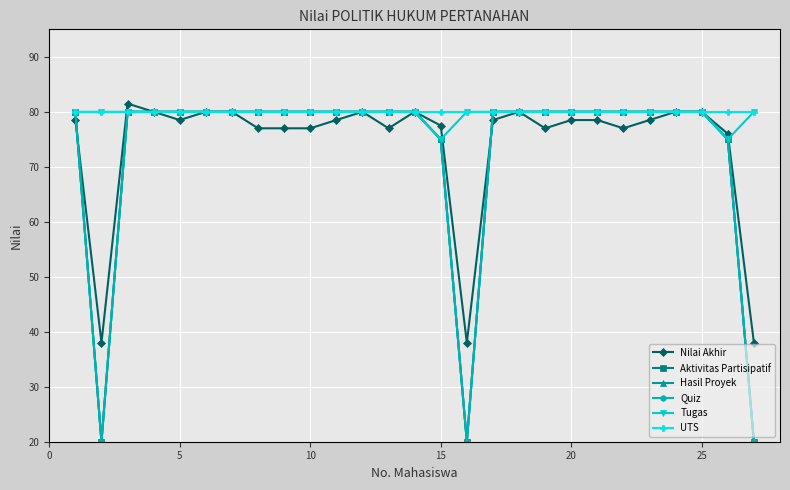

Is this an area chart (filled region under the line)?

No